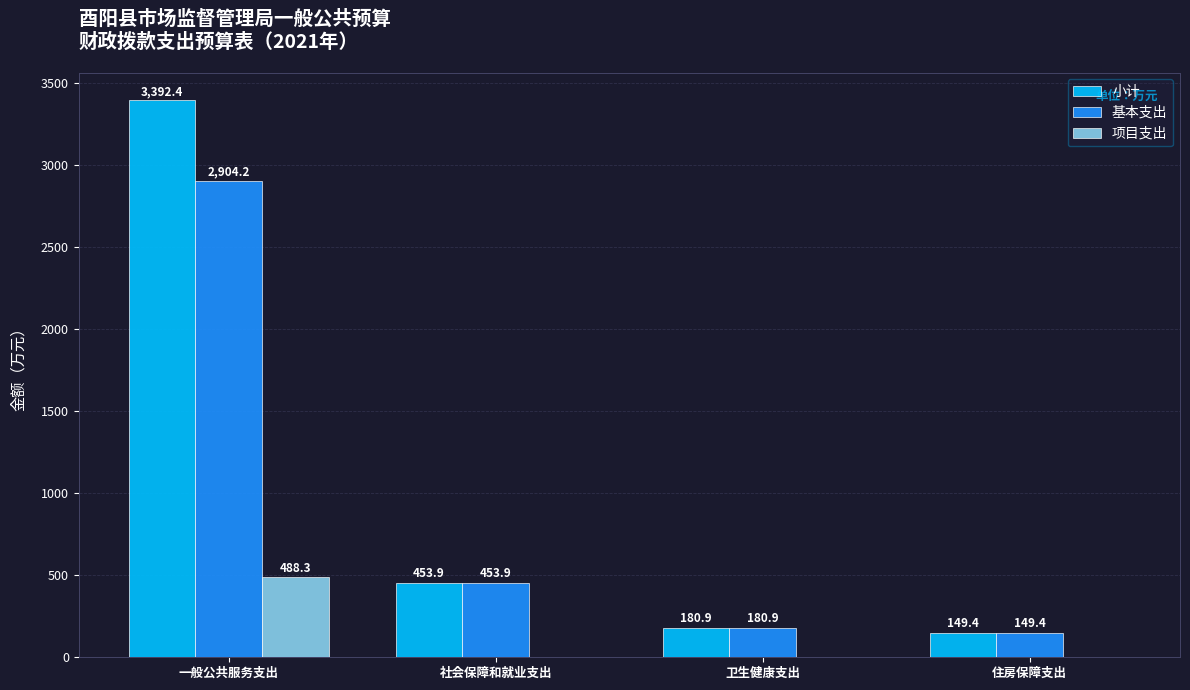

How many data points does each series have?

4